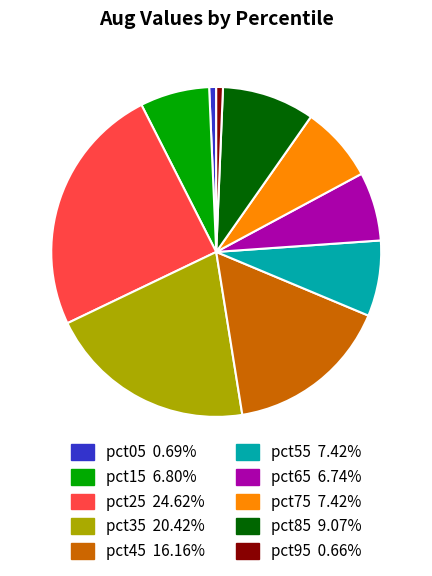

The pct15 slice represents 7% of the pie. True or false?

True